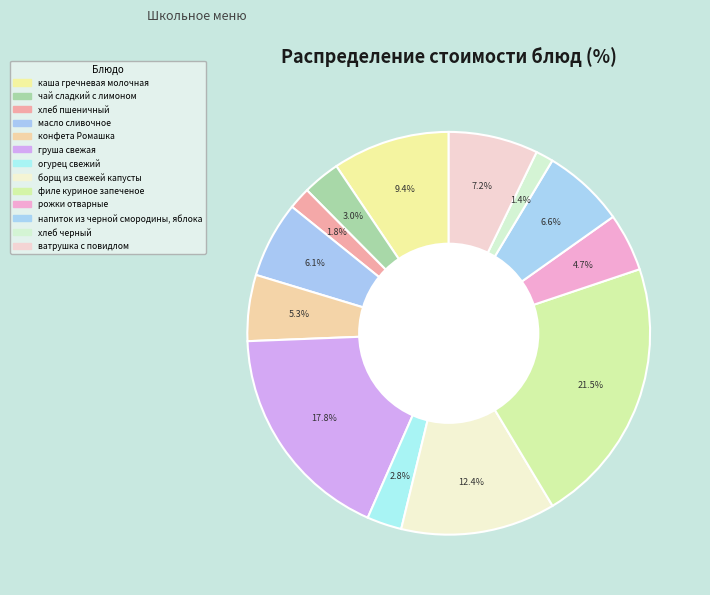

Count the number of slices in the pie.

13